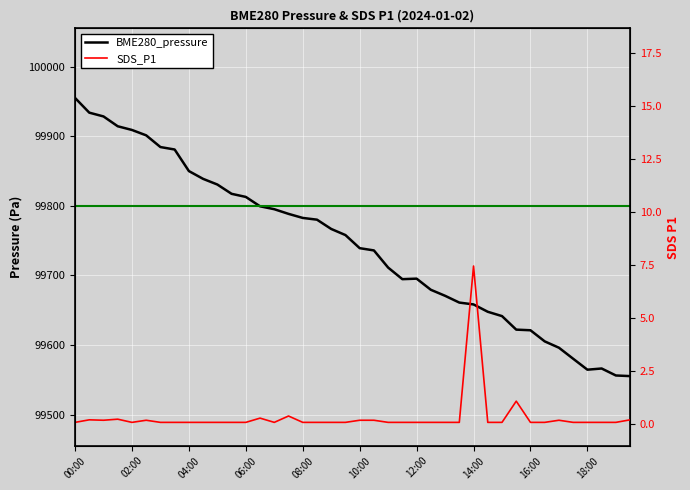

Rank the series at 27 from highest to lowest value.

BME280_pressure, SDS_P1